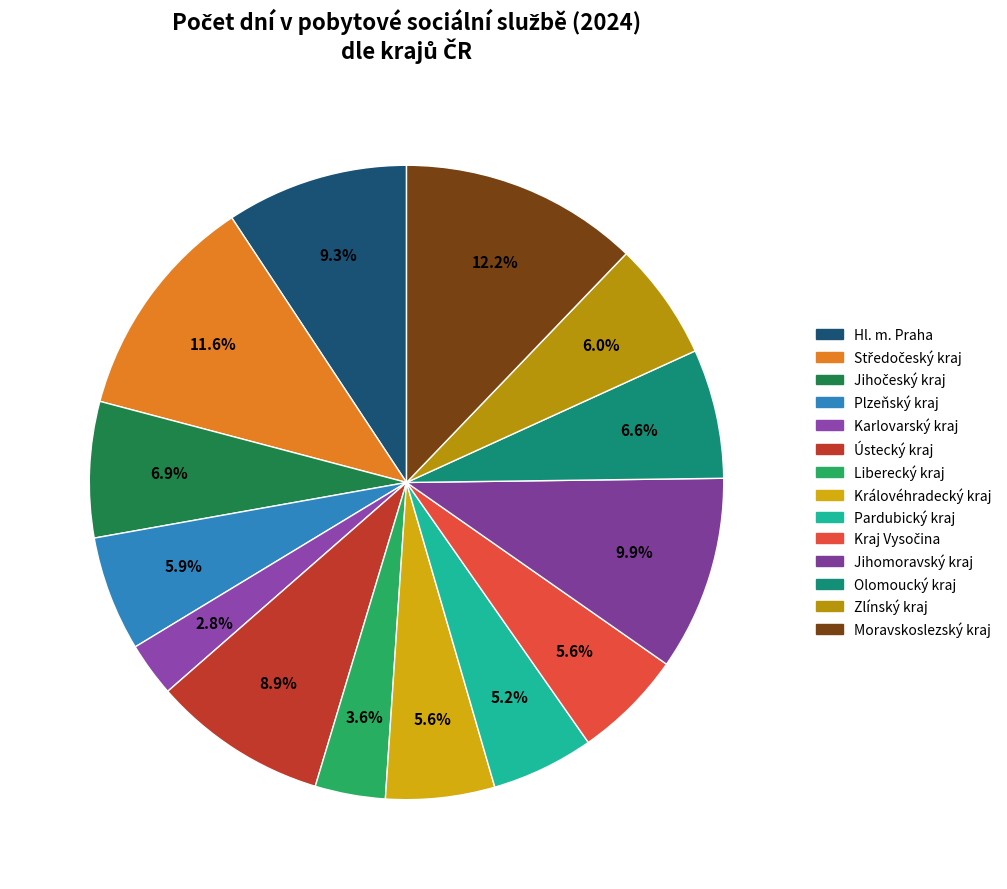

Count the number of slices in the pie.

14